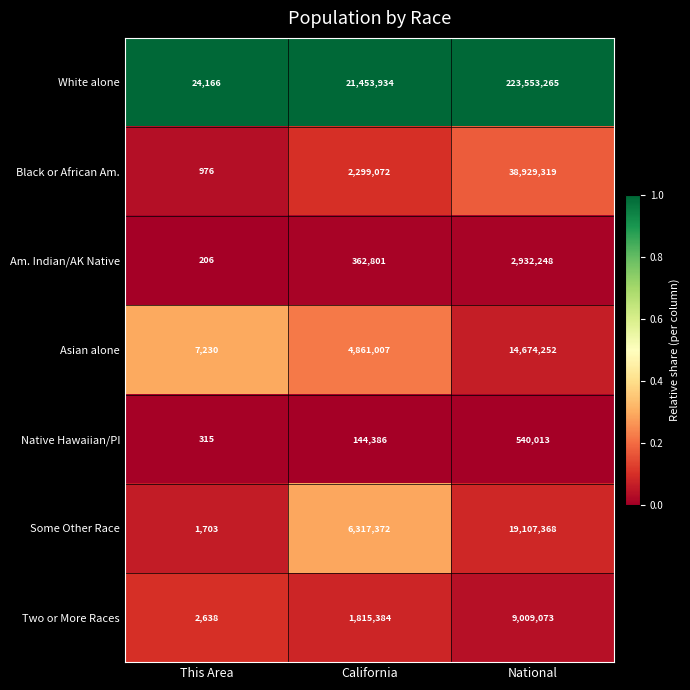

How many data points does each series have?

3